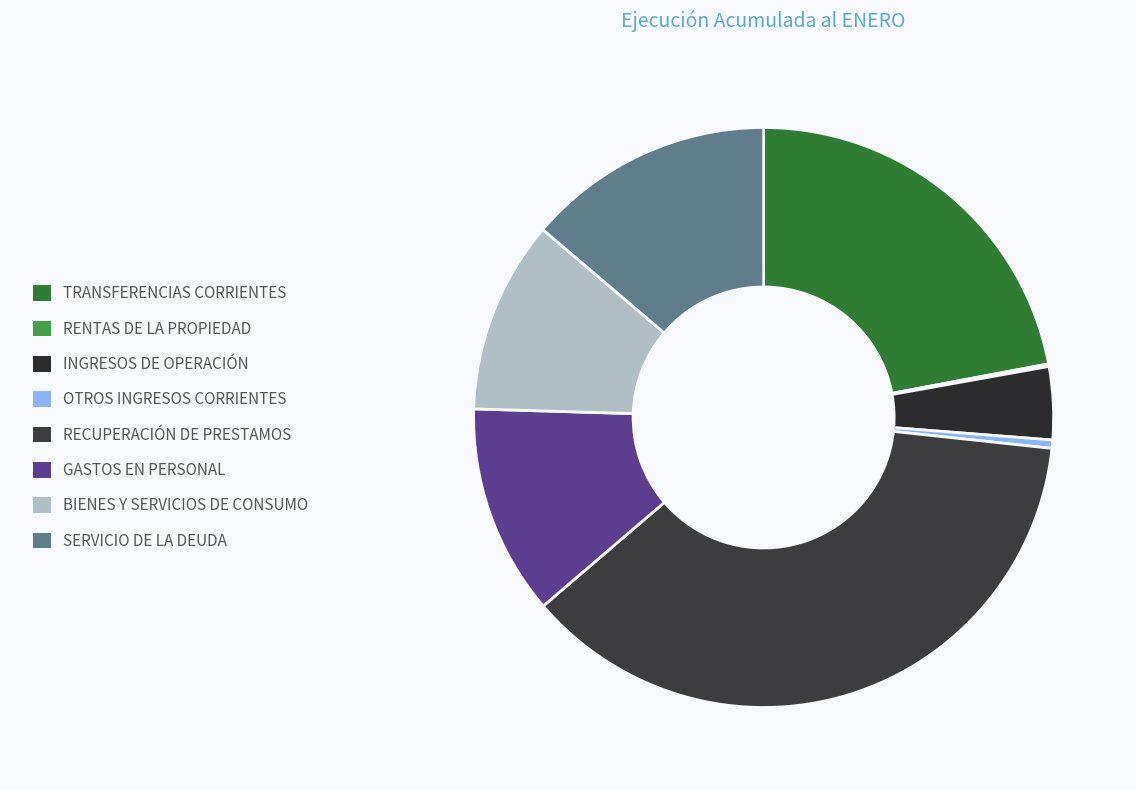

What is the smallest slice in the pie chart?

RENTAS DE LA PROPIEDAD